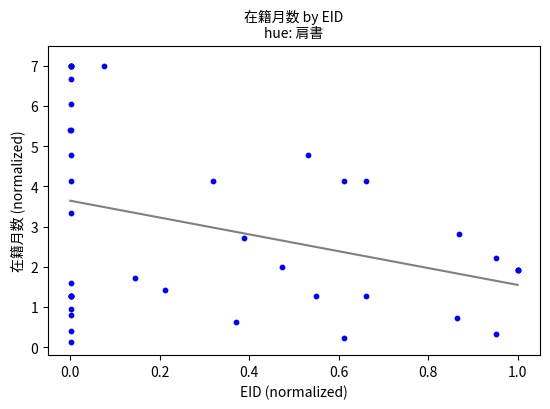

What Y value in the scatter plot is closest to 3?

2.8